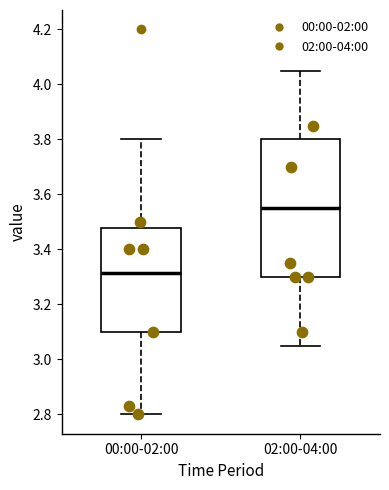

Reading left to right, read every box against the y-axis: the position of its median line, the range the box covers, and the ends of its whiskers. The values are not printed on the chart, so give them approximately, as read against the axis.

00:00-02:00: median 3.32, box 3.10 to 3.48, whiskers 2.80 to 3.80
02:00-04:00: median 3.56, box 3.30 to 3.80, whiskers 3.06 to 4.06